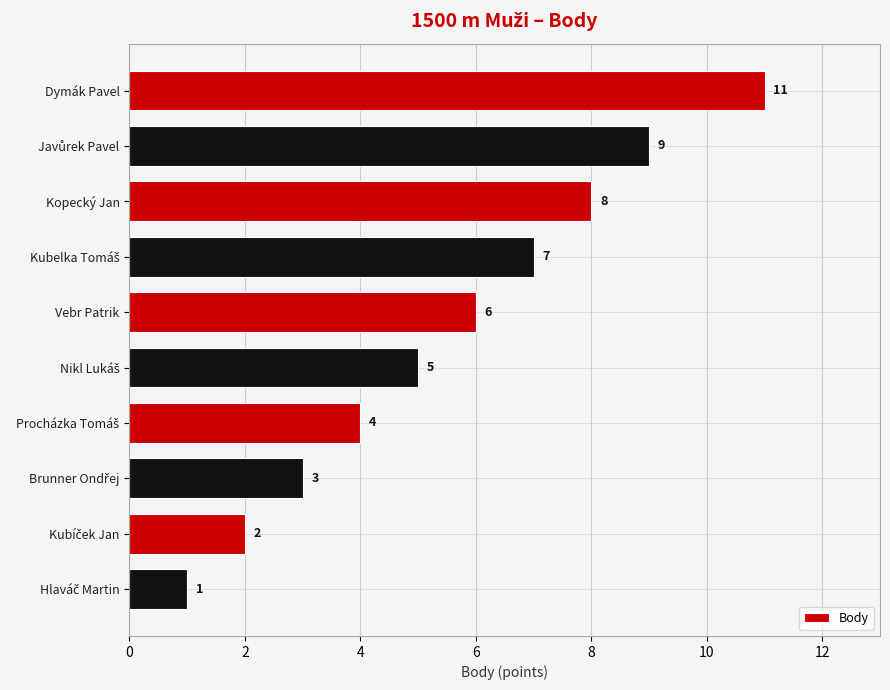

What position from the bottom is Kopecký Jan?

8